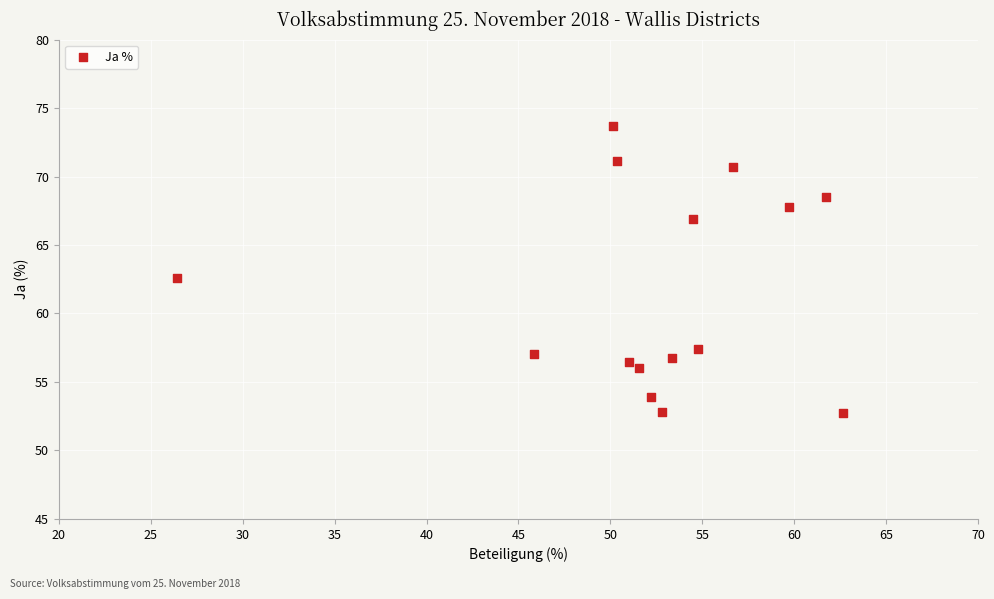

What Y value in the scatter plot is closest to 63?

62.6